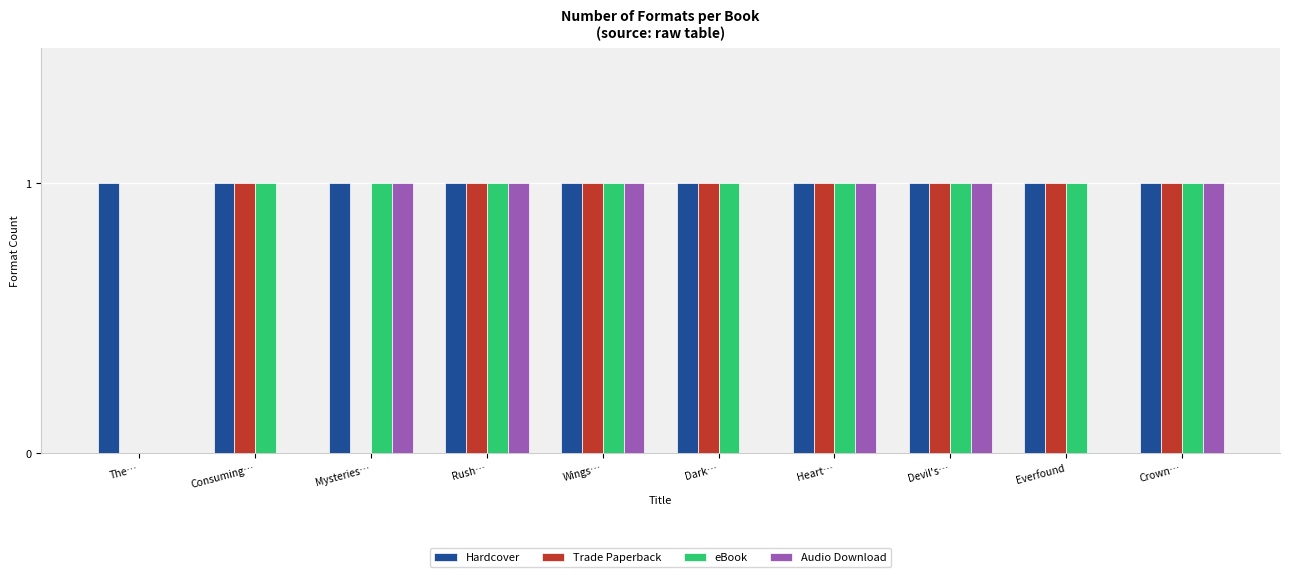

Is the value of Trade Paperback at Wings… greater than the value of Audio Download at Everfound?

Yes